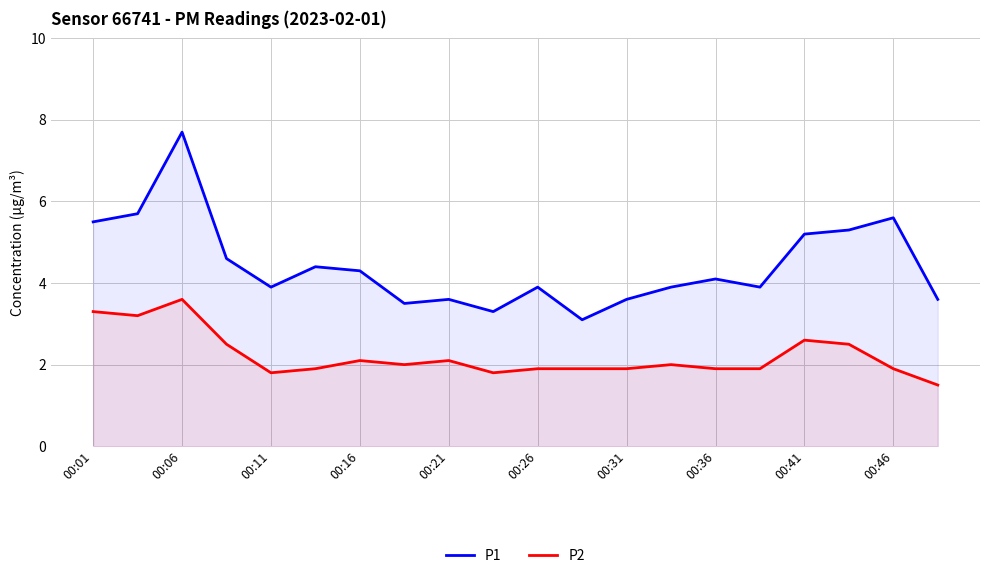

What are all the series names shown in the legend?

P1, P2